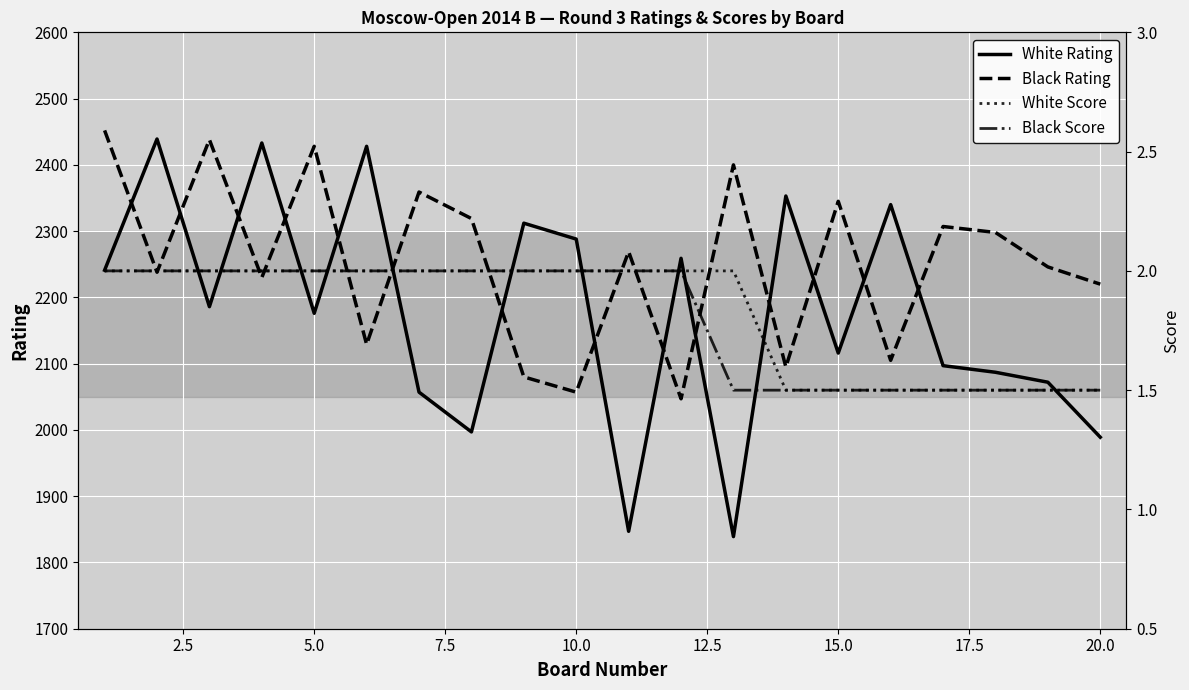

What are all the series names shown in the legend?

White Rating, Black Rating, White Score, Black Score